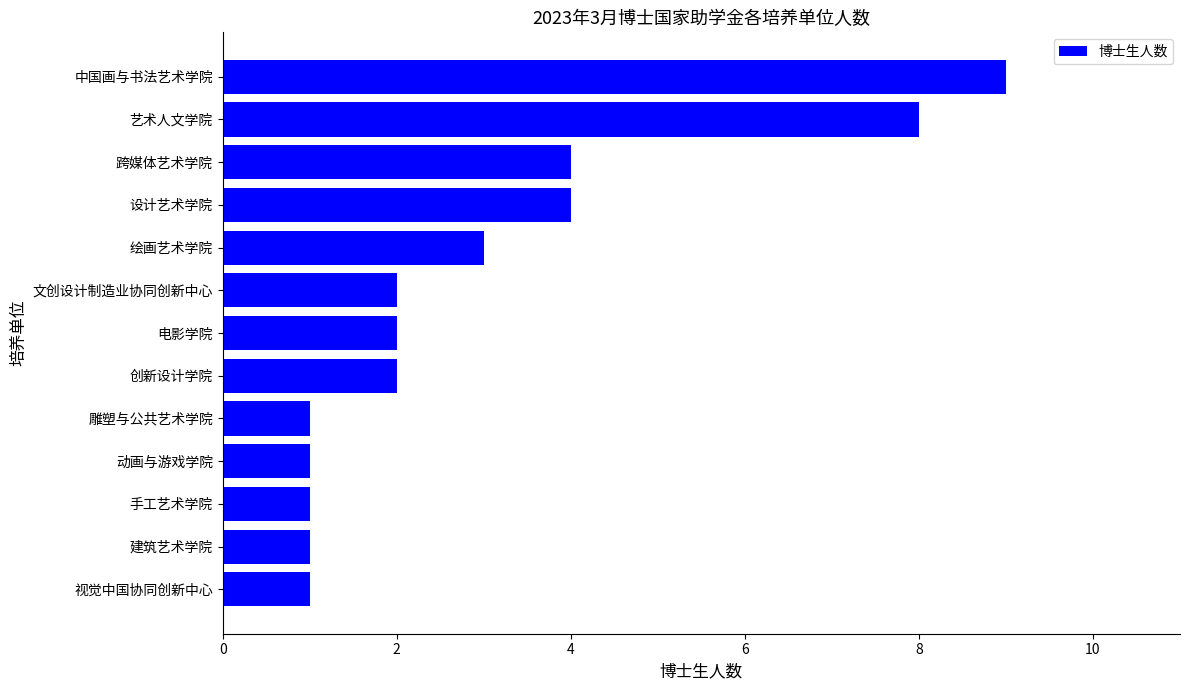

How many distinct data groups are displayed?

1